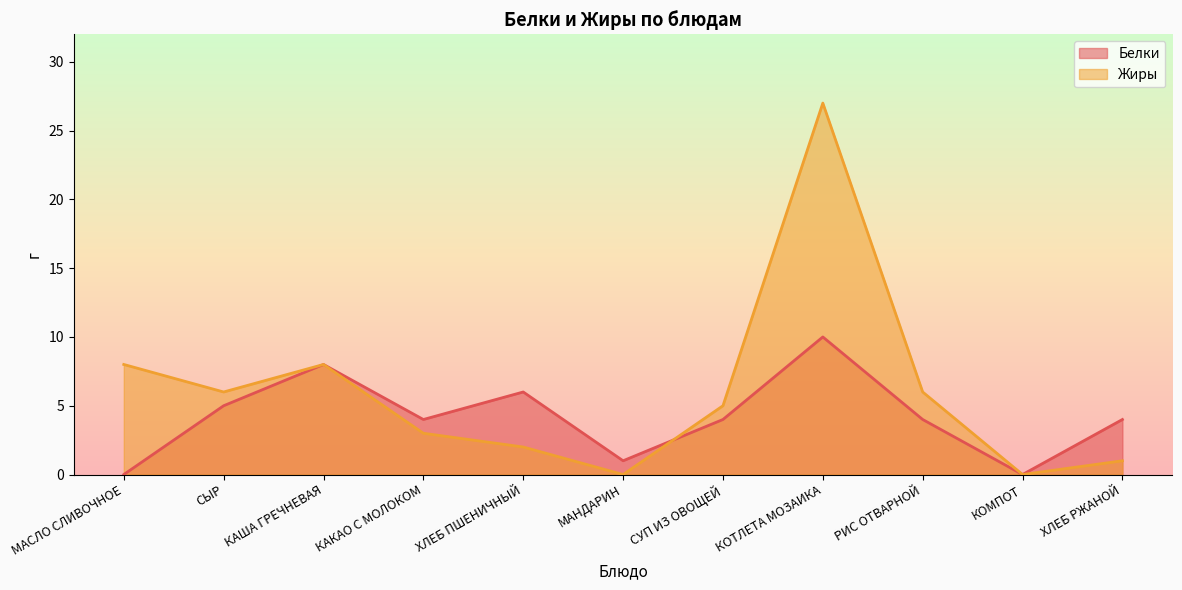

How many distinct data groups are displayed?

2